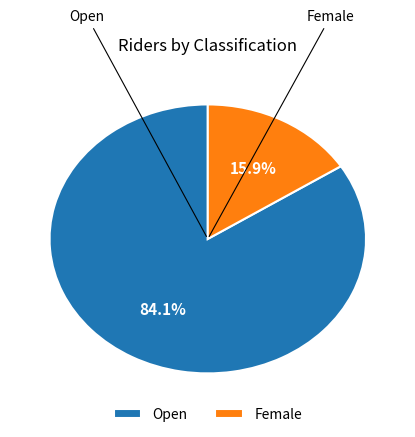

Between Female and Open, which is larger?

Open